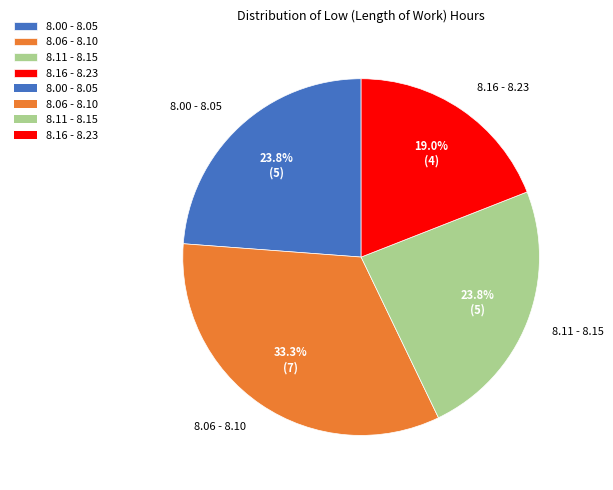

Does 8.00 - 8.05 represent more than half of the total?

No